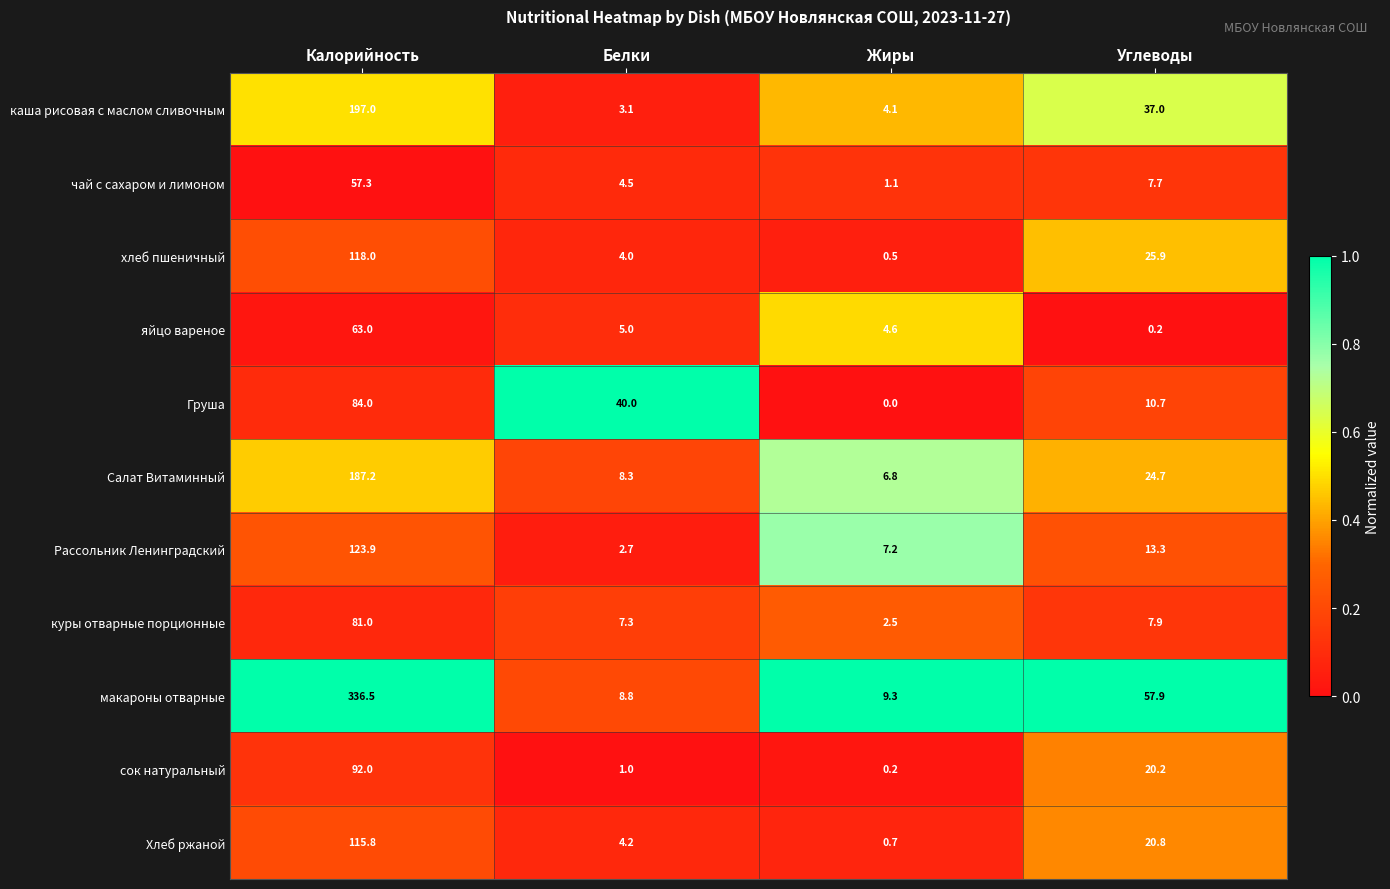

Rank the categories by Рассольник Ленинградский value from lowest to highest.

Белки, Жиры, Углеводы, Калорийность